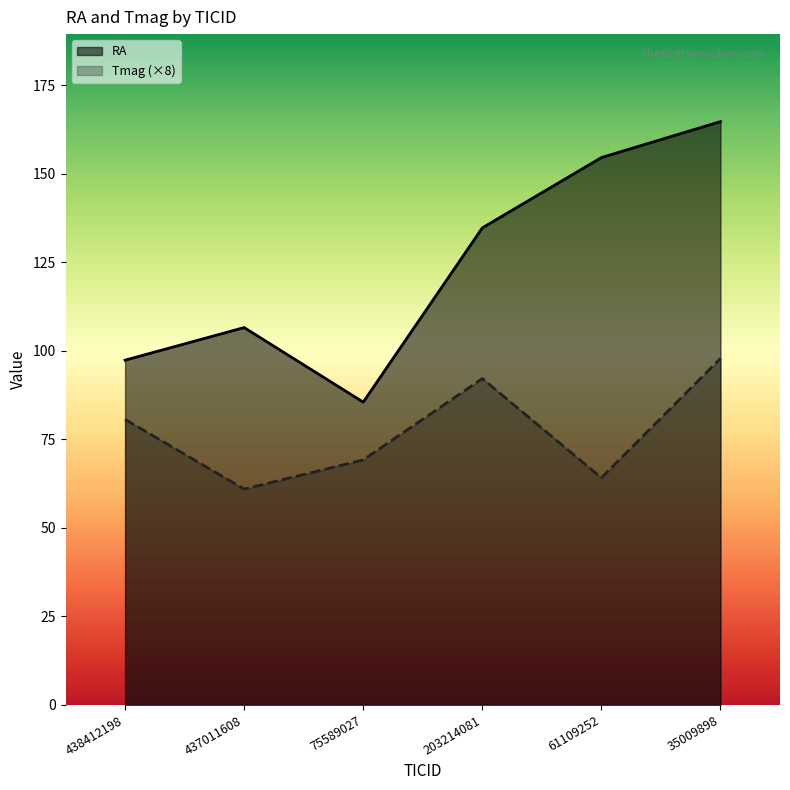

What is the label of the 4th point from the right?

75589027